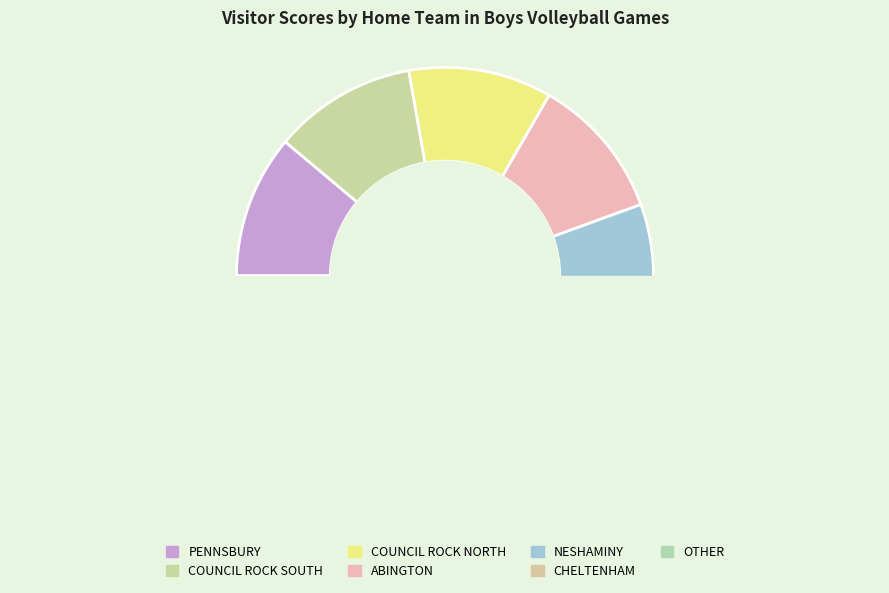

How much of the chart is everything except COUNCIL ROCK SOUTH?

89.7%